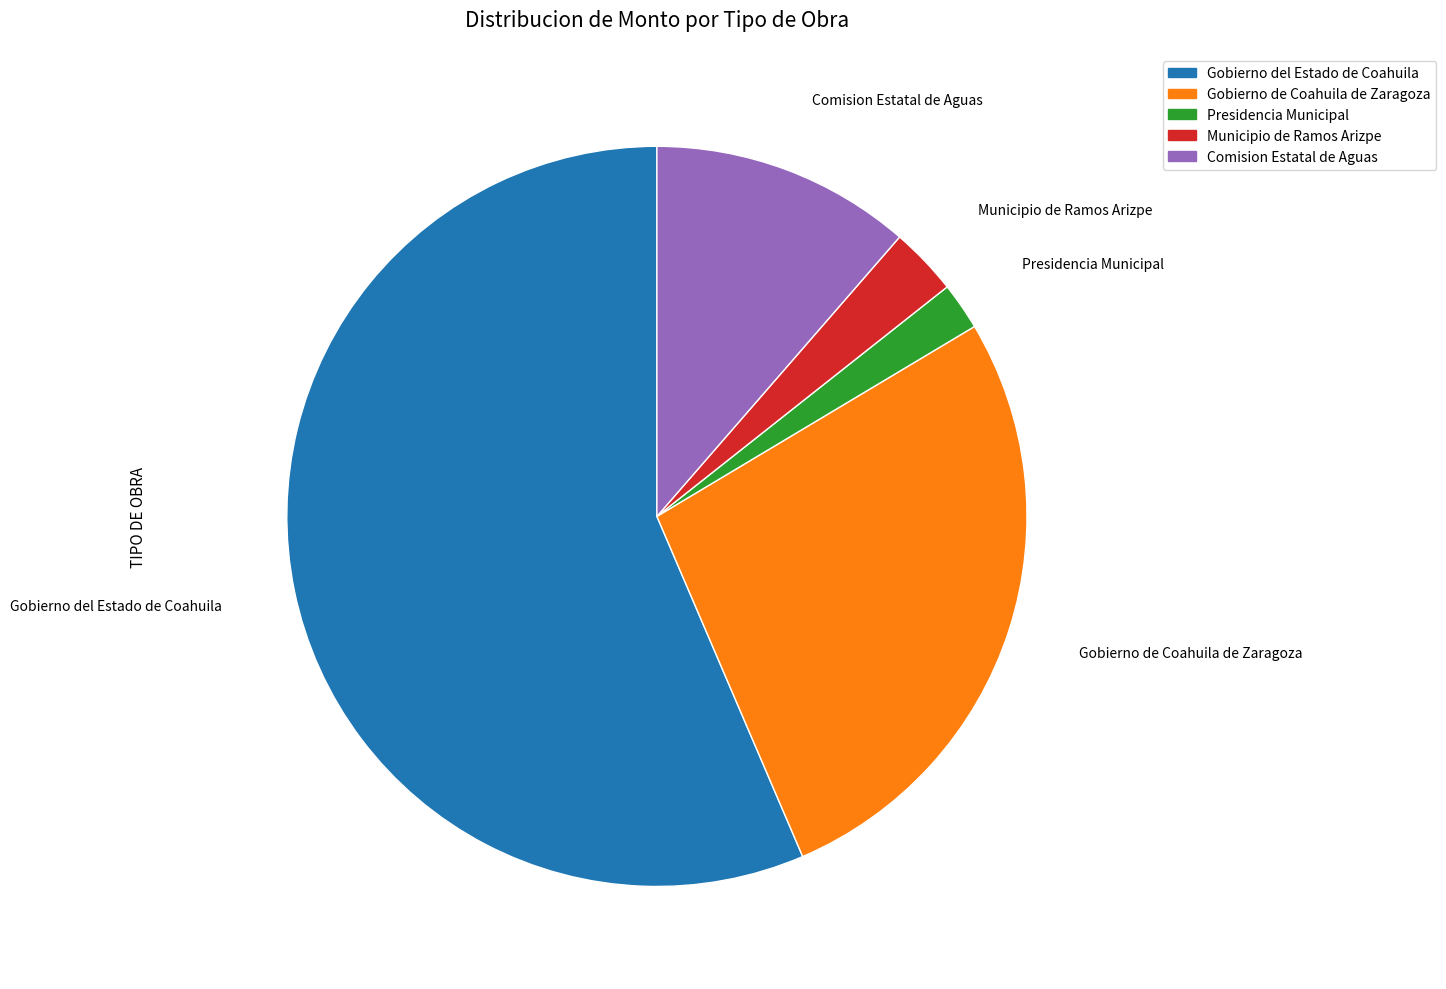

Is there a majority slice in this chart?

Yes